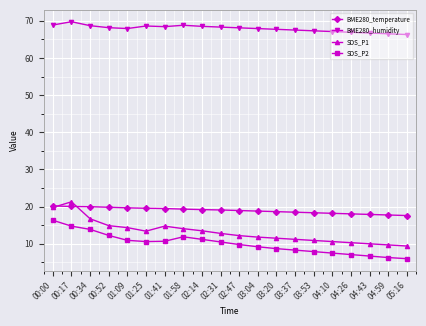

Which category has the highest value across all series?

00:17